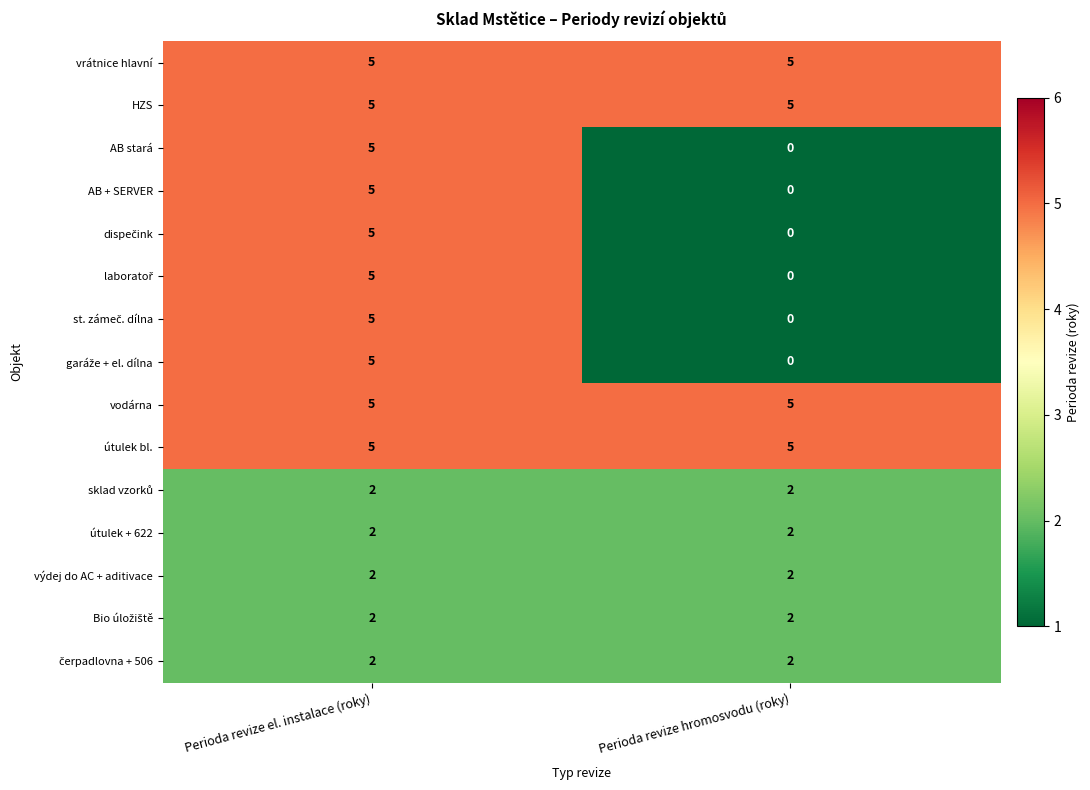

True or false: vodárna has a value of 5 at Perioda revize el. instalace (roky).

True